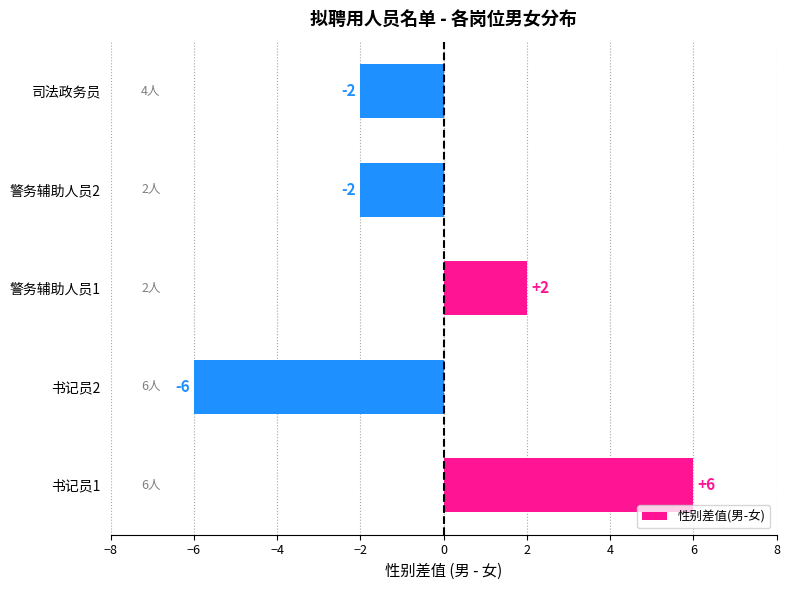

Count the values in the range -2 to 2.

3